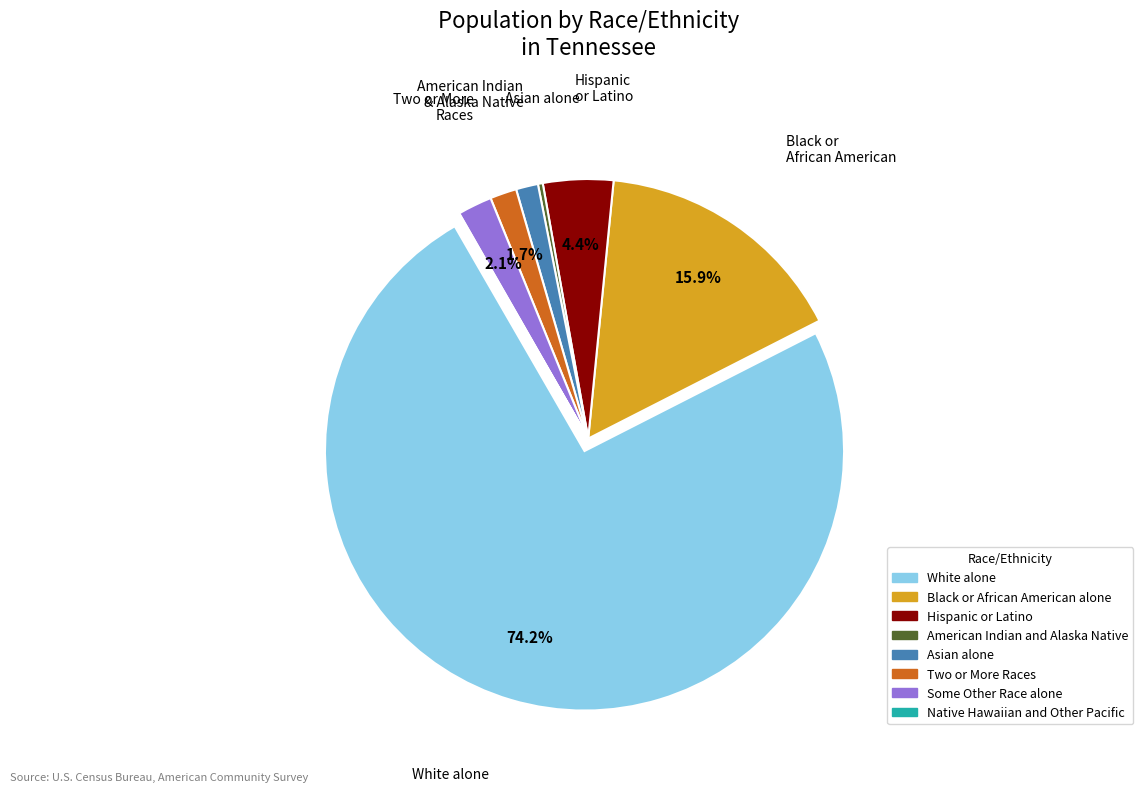

To the nearest percent, what is the difference between the Hispanic or Latino and Some Other Race alone slice percentages?

2%